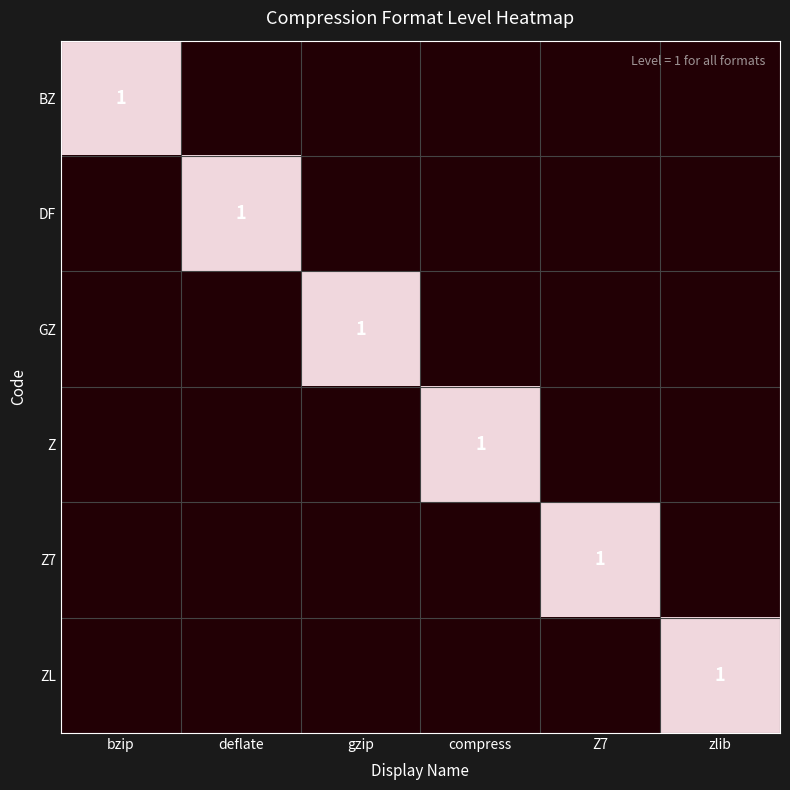

What is the sum of the DF values at bzip and deflate?

1